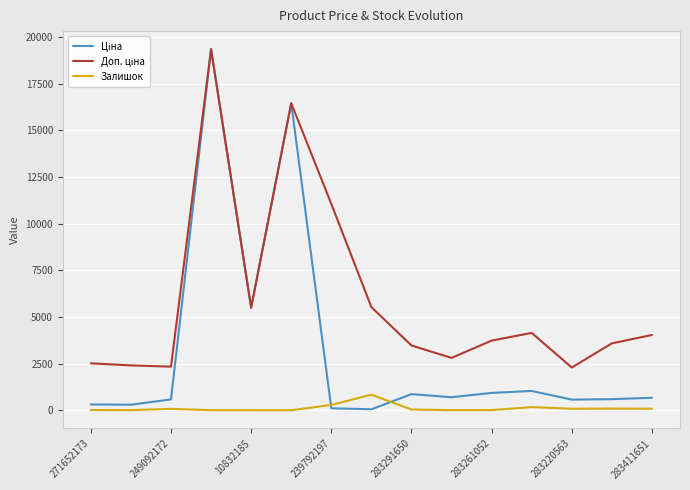

What is the greatest value displayed?

19343.1